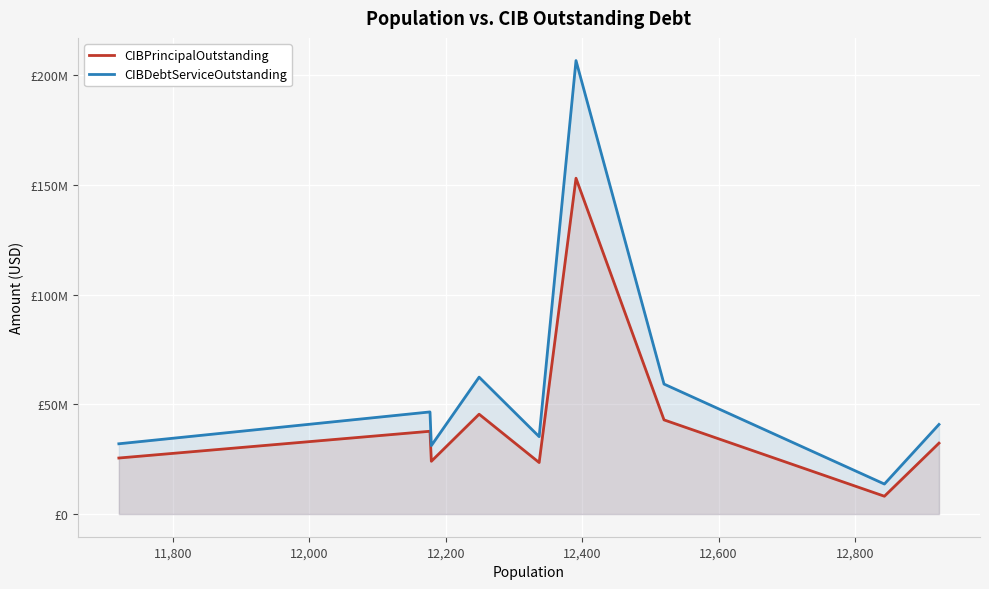

What is the average value of the CIBDebtServiceOutstanding series?

58687881.3